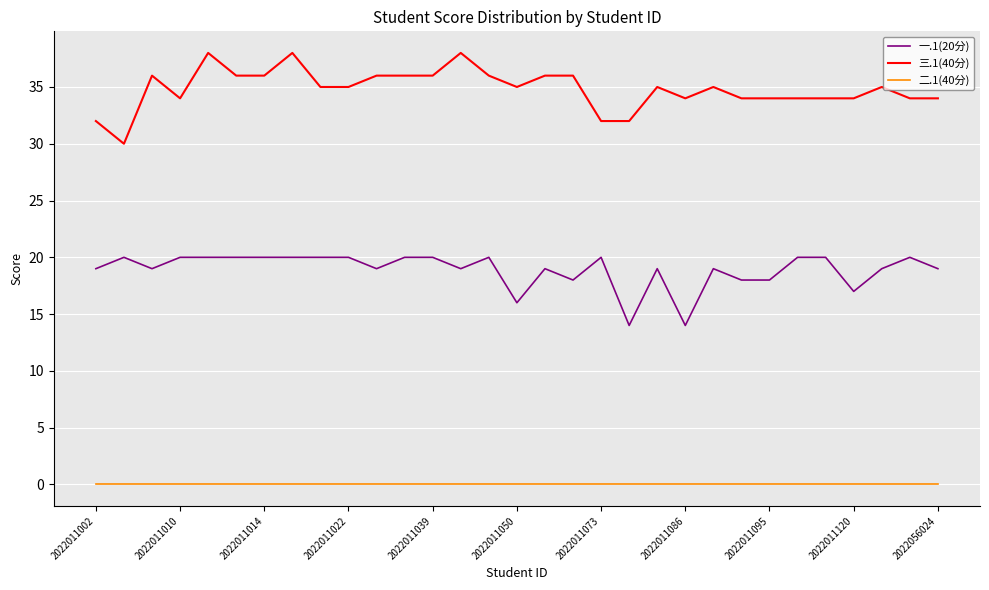

True or false: 三.1(40分) and 一.1(20分) cross at least once.

False